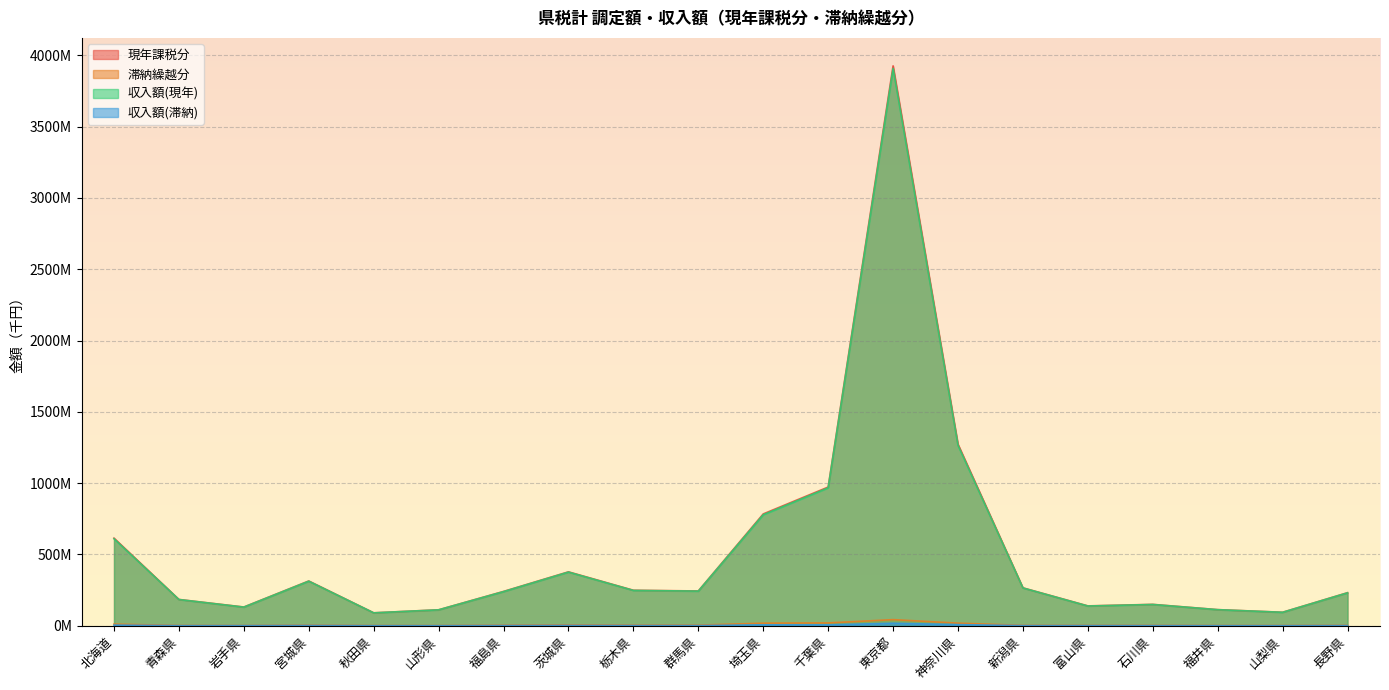

At which category is the sum across all series the highest?

東京都